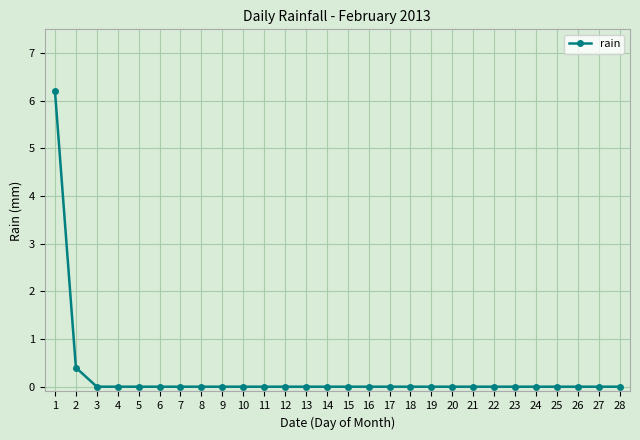

Is it true that the value at 6 is 0.0?

True